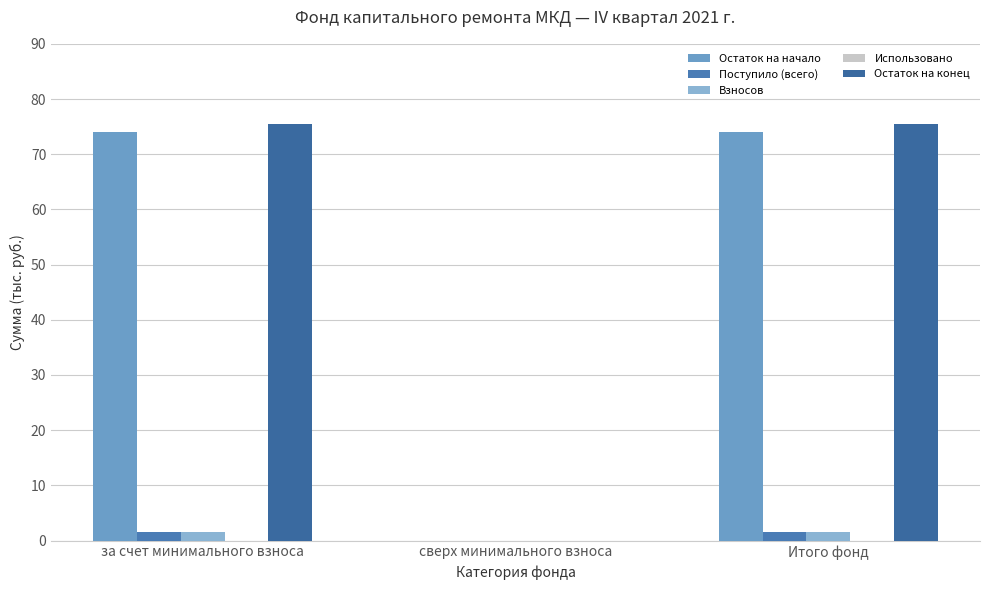

What position from the left is за счет минимального взноса?

1